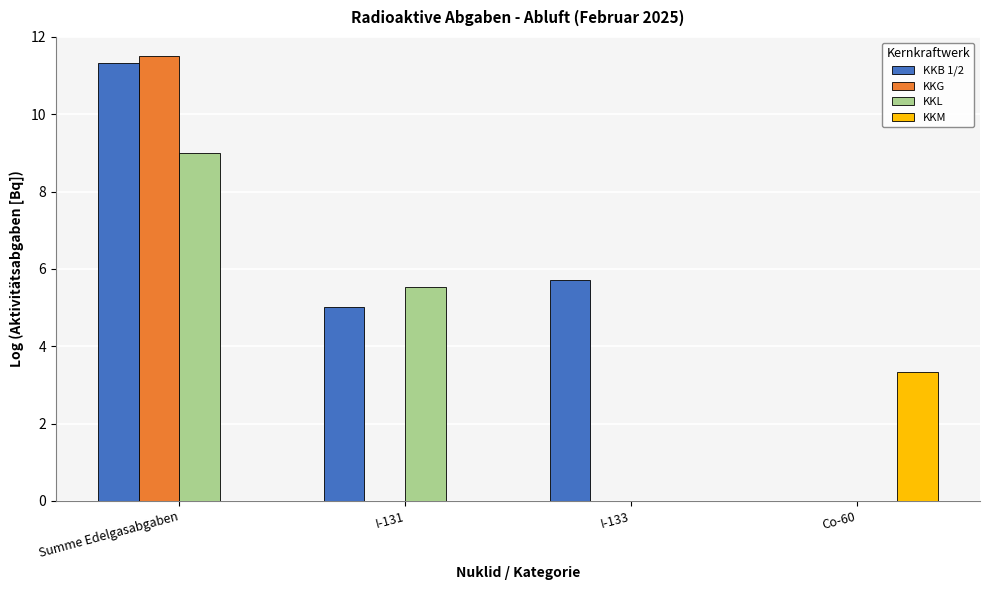

Is it true that KKB 1/2 equals 8.2 at I-133?

False